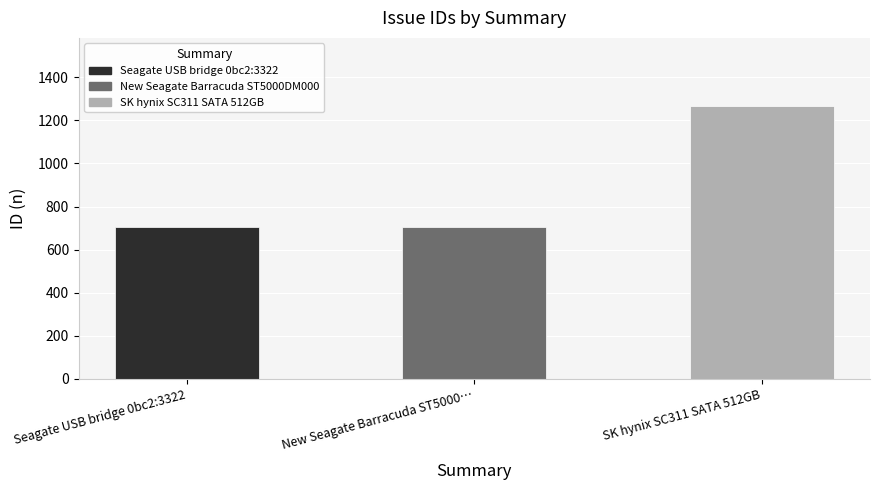

How many data points are less than 707?

1